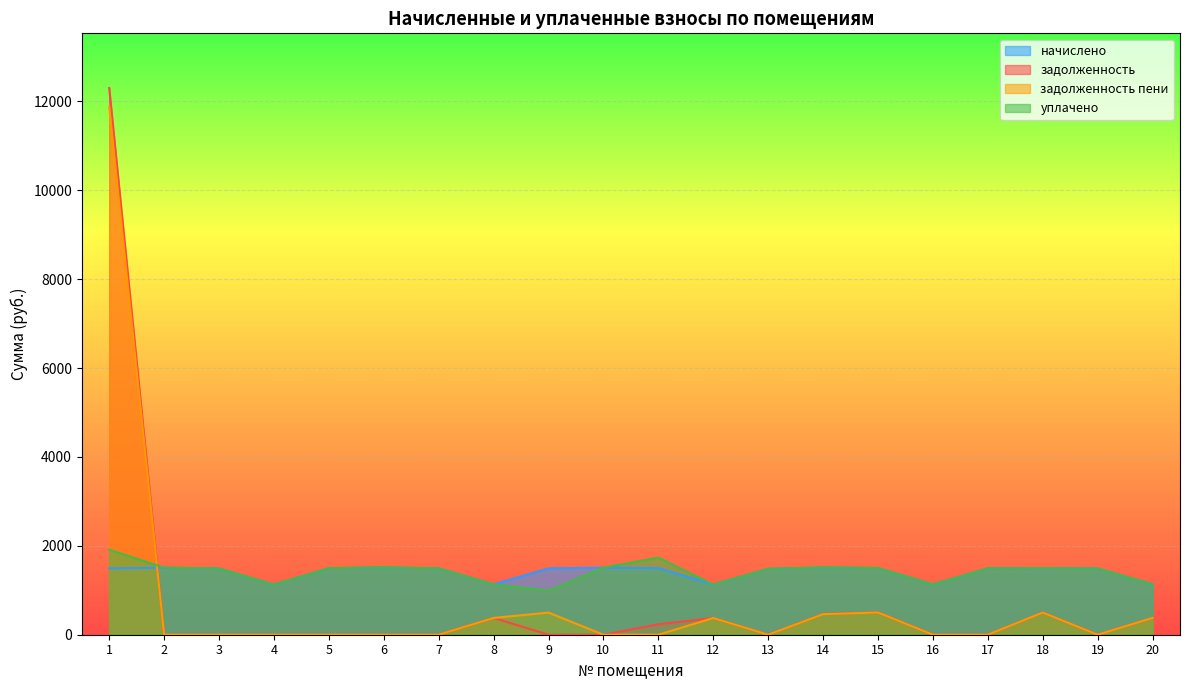

What is the approximate value of задолженность пени at 8?

377.3